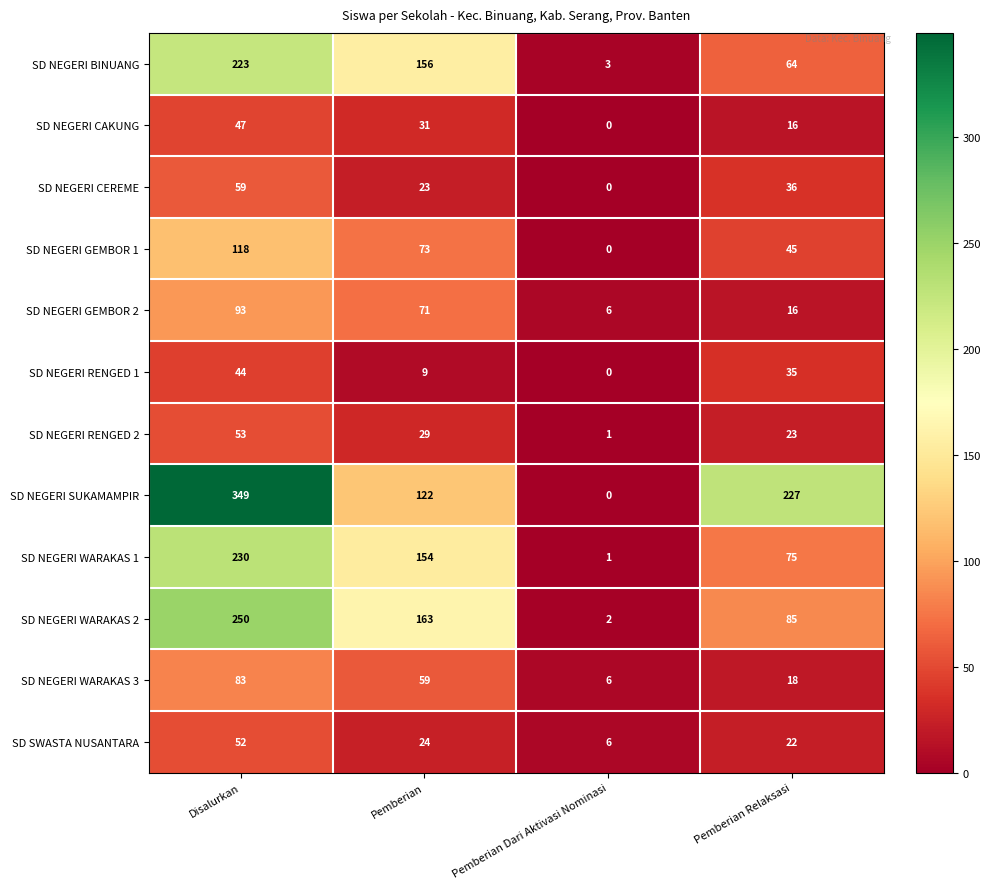

At how many categories does at least one series exceed 5?

4